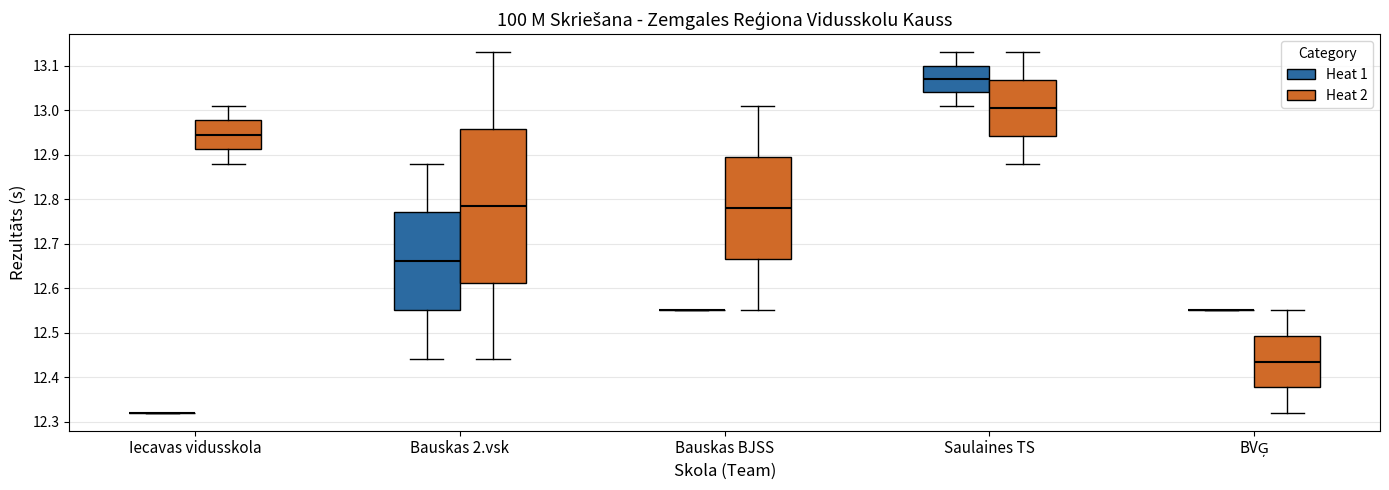

Reading left to right, transcribe this box plot: for each box, give where its median line is, the range the box spans, and where its two whiskers end, as read against the y-axis. The values are not printed on the chart, so give them approximately, as read against the axis.

Iecavas vidusskola (Heat 1): box collapsed to a line at 12.32, whiskers 12.32 to 12.32
Iecavas vidusskola (Heat 2): median 12.95, box 12.91 to 12.98, whiskers 12.88 to 13.01
Bauskas 2.vsk (Heat 1): median 12.66, box 12.55 to 12.77, whiskers 12.44 to 12.88
Bauskas 2.vsk (Heat 2): median 12.79, box 12.61 to 12.96, whiskers 12.44 to 13.13
Bauskas BJSS (Heat 1): box collapsed to a line at 12.55, whiskers 12.55 to 12.55
Bauskas BJSS (Heat 2): median 12.78, box 12.67 to 12.90, whiskers 12.55 to 13.01
Saulaines TS (Heat 1): median 13.07, box 13.04 to 13.10, whiskers 13.01 to 13.13
Saulaines TS (Heat 2): median 13.01, box 12.94 to 13.07, whiskers 12.88 to 13.13
BVĢ (Heat 1): box collapsed to a line at 12.55, whiskers 12.55 to 12.55
BVĢ (Heat 2): median 12.44, box 12.38 to 12.49, whiskers 12.32 to 12.55